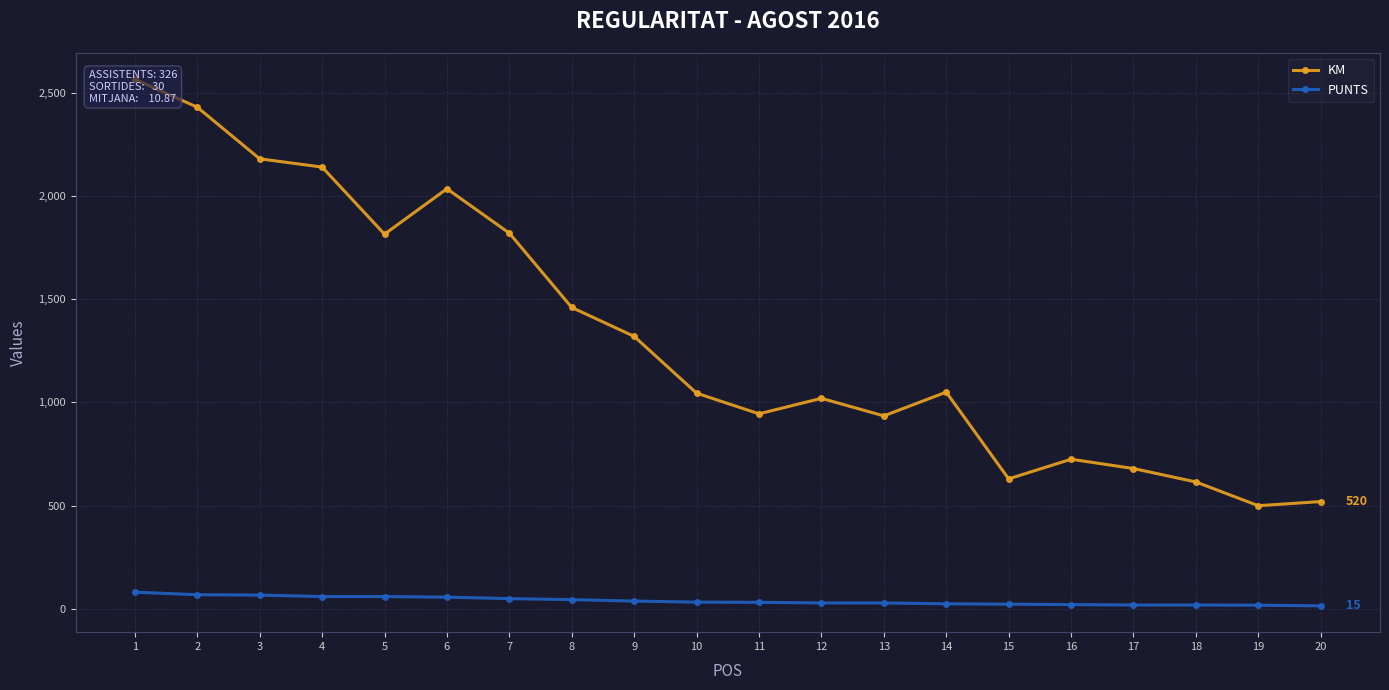

Reading left to right, extract all data points from this chart.

KM: 2565	2430	2180	2140	1815	2035	1820	1460	1320	1045	945	1020	935	1050	630	725	680	615	500	520
PUNTS: 81	69	67	60	60	57	50	45	38	33	32	29	29	25	23	21	19	19	18	15